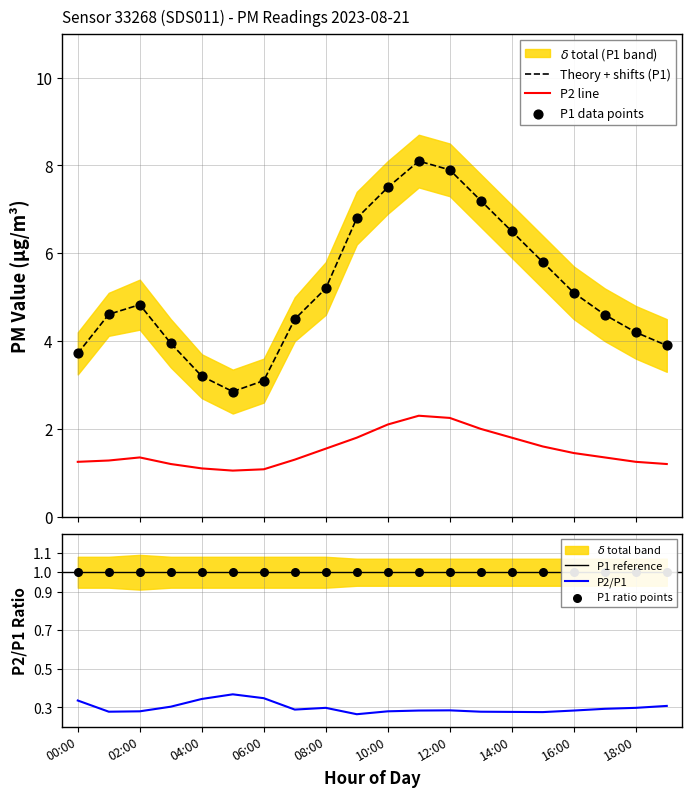

Is the value of P2 at 03:00 greater than the value of P1 at 17:00?

No